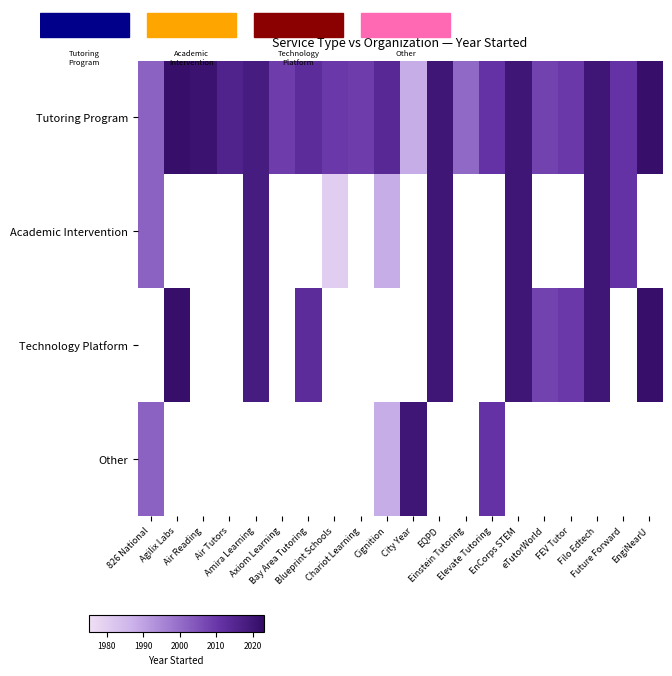

The Academic Intervention series shows 1988.0 at Cignition. True or false?

True